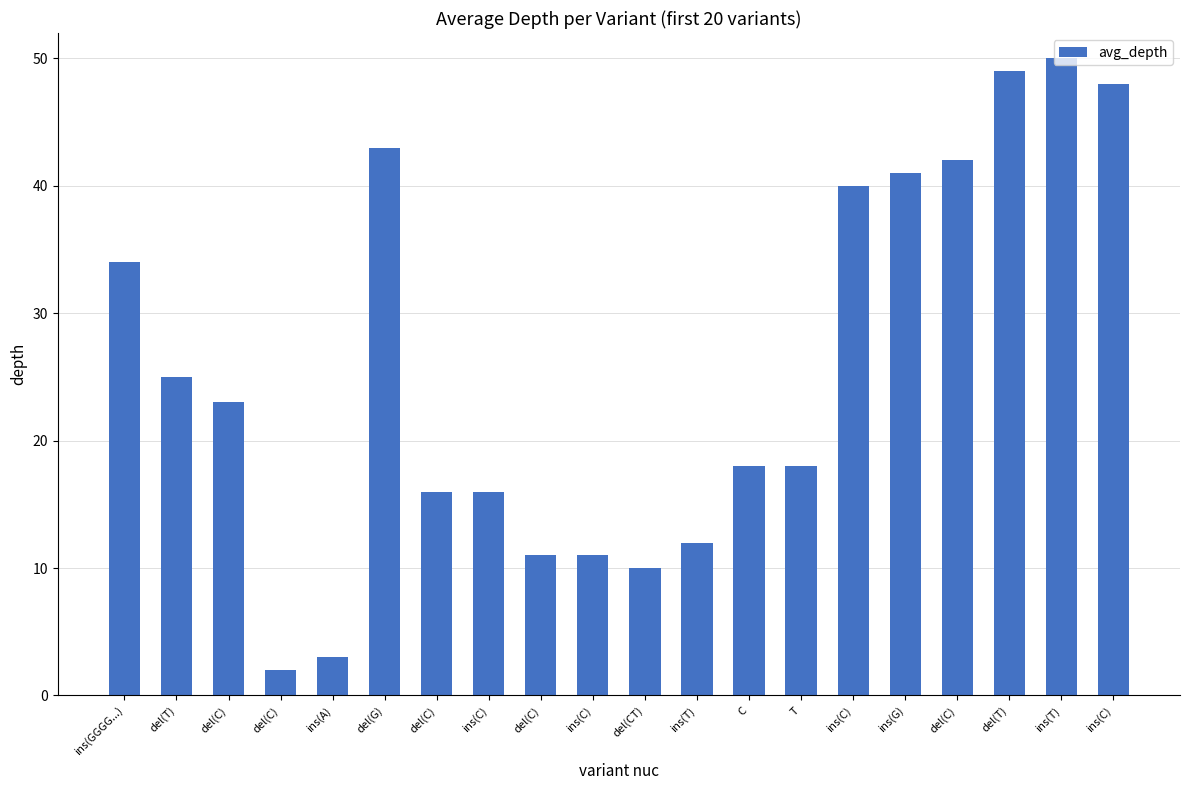

How many bars are there in total?

20